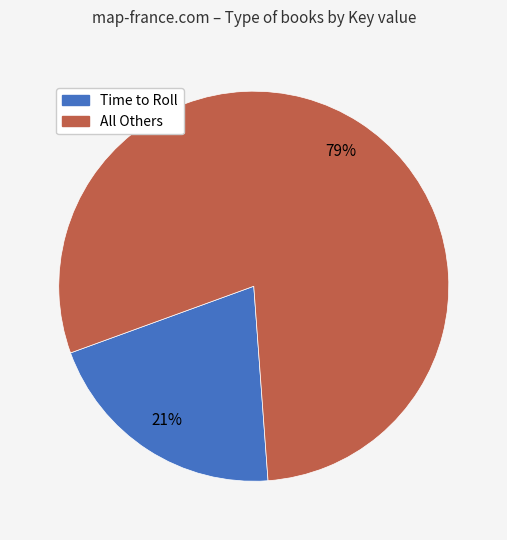

What percentage is the All Others slice, to the nearest percent?

79%